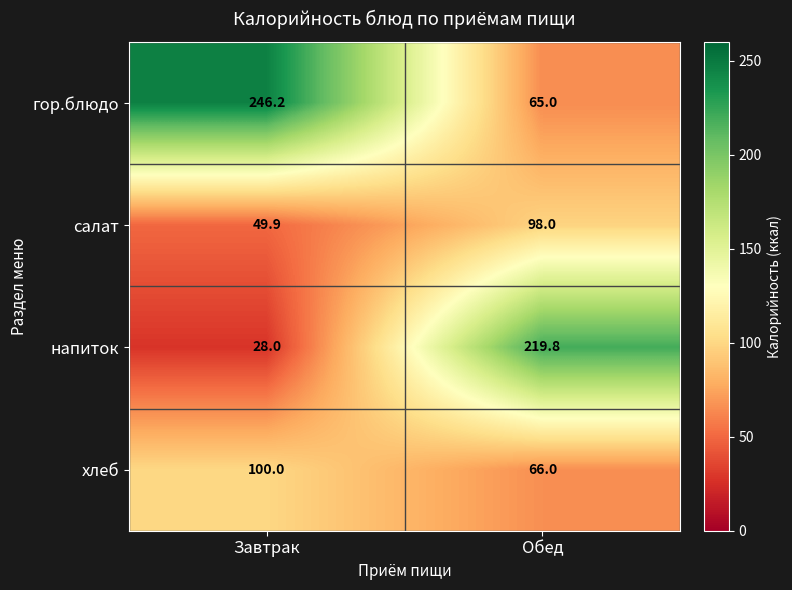

Which series has the largest total across all categories?

гор.блюдо